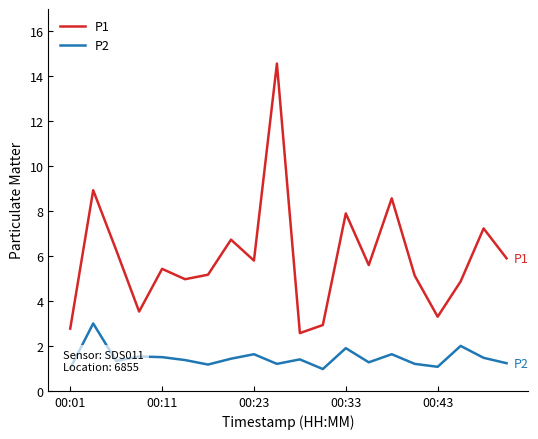

True or false: P1 and P2 intersect in this chart.

False